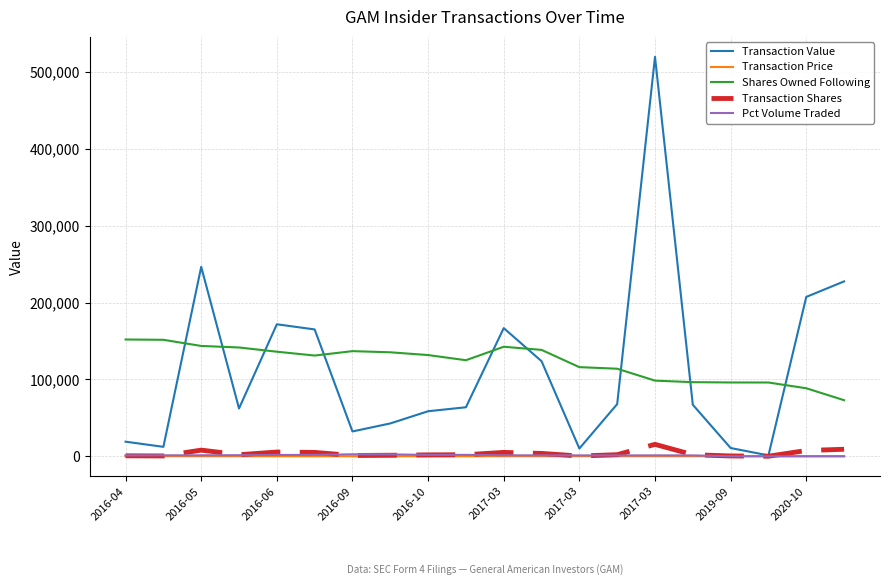

What is the maximum value shown in the chart?

520053.0